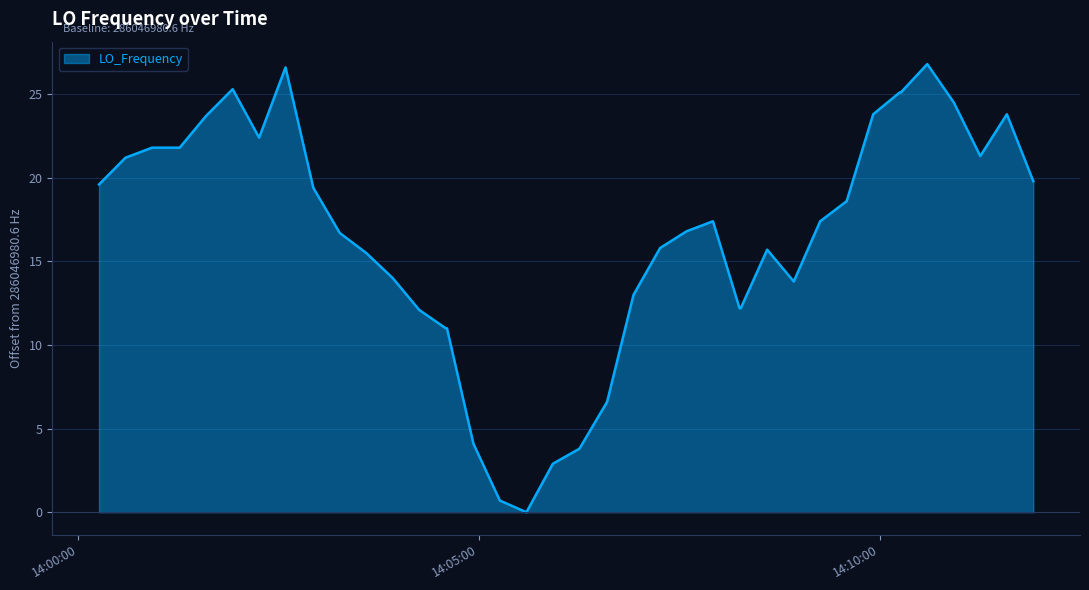

What is the greatest value displayed?

26.8